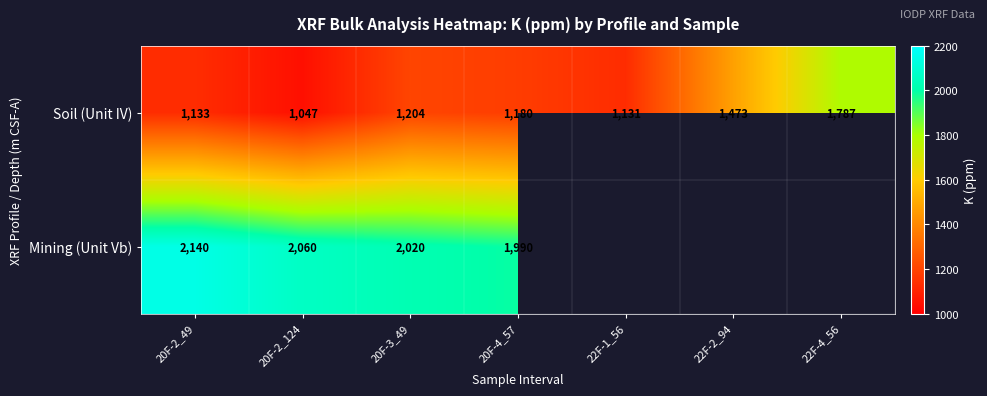

At 20F-3_49, list the series in order from smallest to largest.

Soil (Unit IV), Mining (Unit Vb)